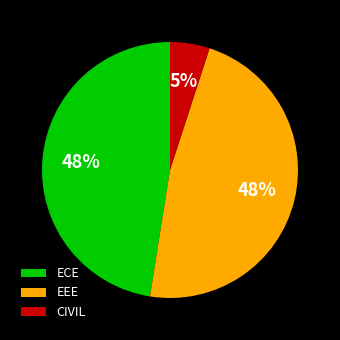

Which has a higher value, CIVIL or ECE?

ECE